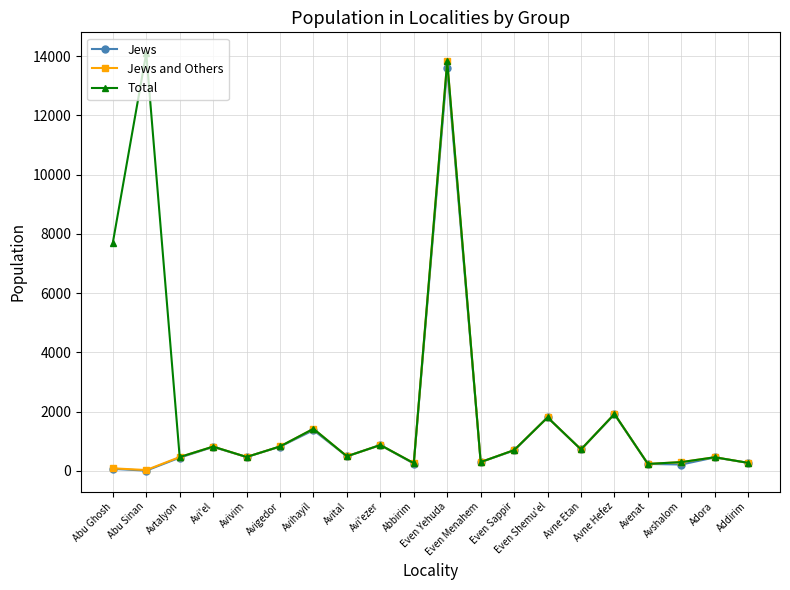

Which series changed the most between Abu Sinan and Even Menahem?

Total